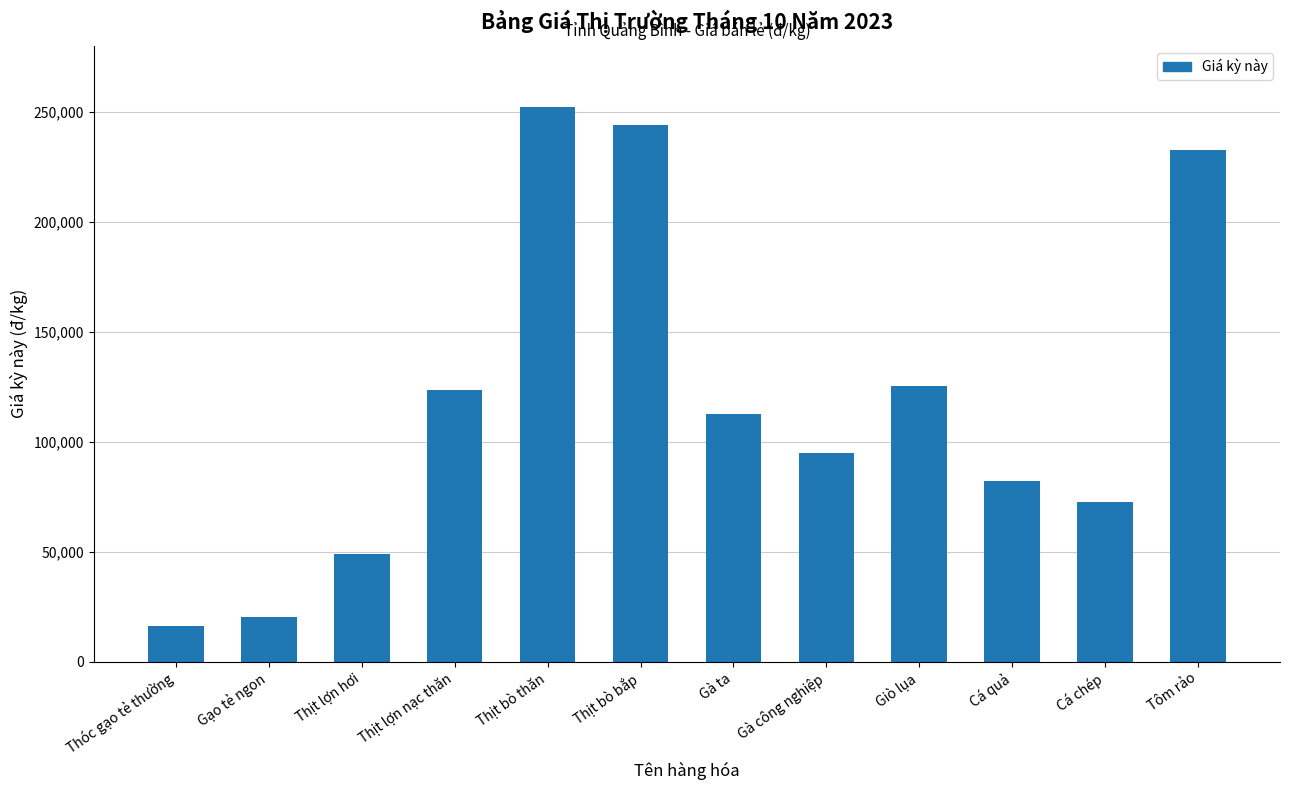

Which category has the lowest value across all series?

Thóc gạo tẻ thường